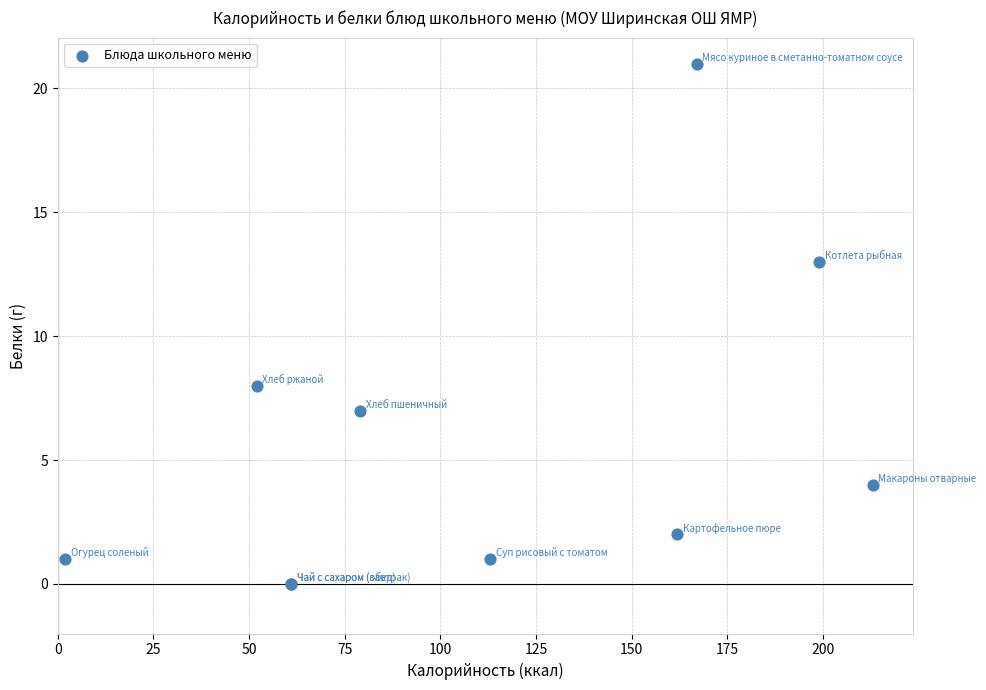

What Y value in the scatter plot is closest to 10?

8